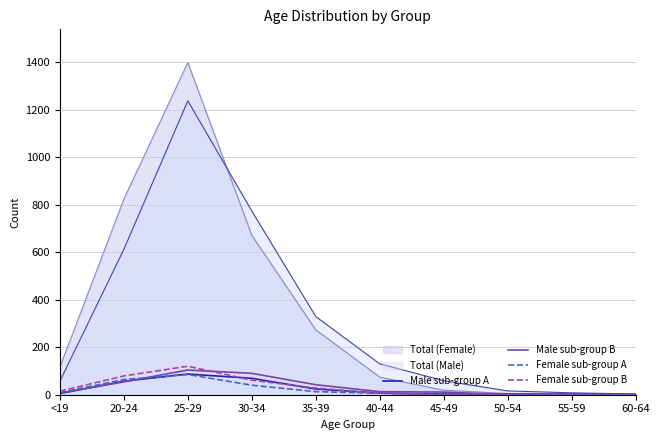

Is the value of Male sub-group B at 30-34 greater than the value of Female sub-group B at <19?

Yes